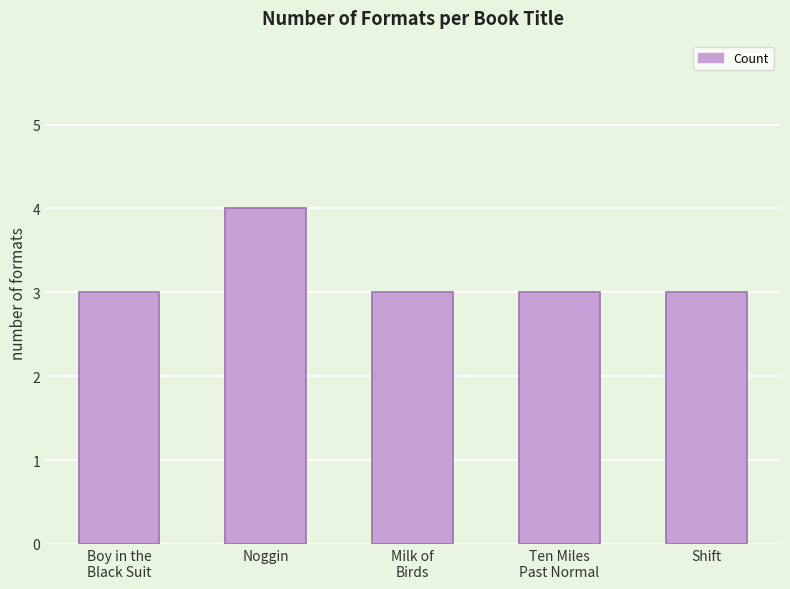

Does the chart contain any negative values?

No